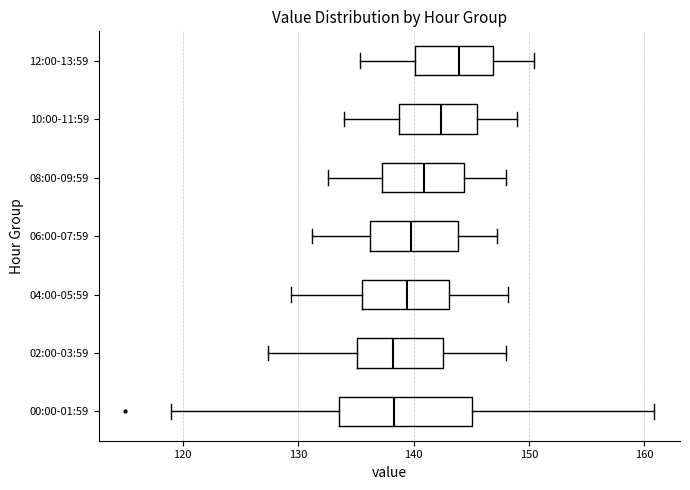

Reading bottom to top, read every box against the x-axis: the position of its median line, the range the box covers, and the ends of its whiskers. The values are not printed on the chart, so give them approximately, as read against the axis.

00:00-01:59: median 138, box 134 to 145, whiskers 119 to 161
02:00-03:59: median 138, box 135 to 143, whiskers 127 to 148
04:00-05:59: median 139, box 136 to 143, whiskers 129 to 148
06:00-07:59: median 140, box 136 to 144, whiskers 131 to 147
08:00-09:59: median 141, box 137 to 144, whiskers 133 to 148
10:00-11:59: median 142, box 139 to 146, whiskers 134 to 149
12:00-13:59: median 144, box 140 to 147, whiskers 135 to 150